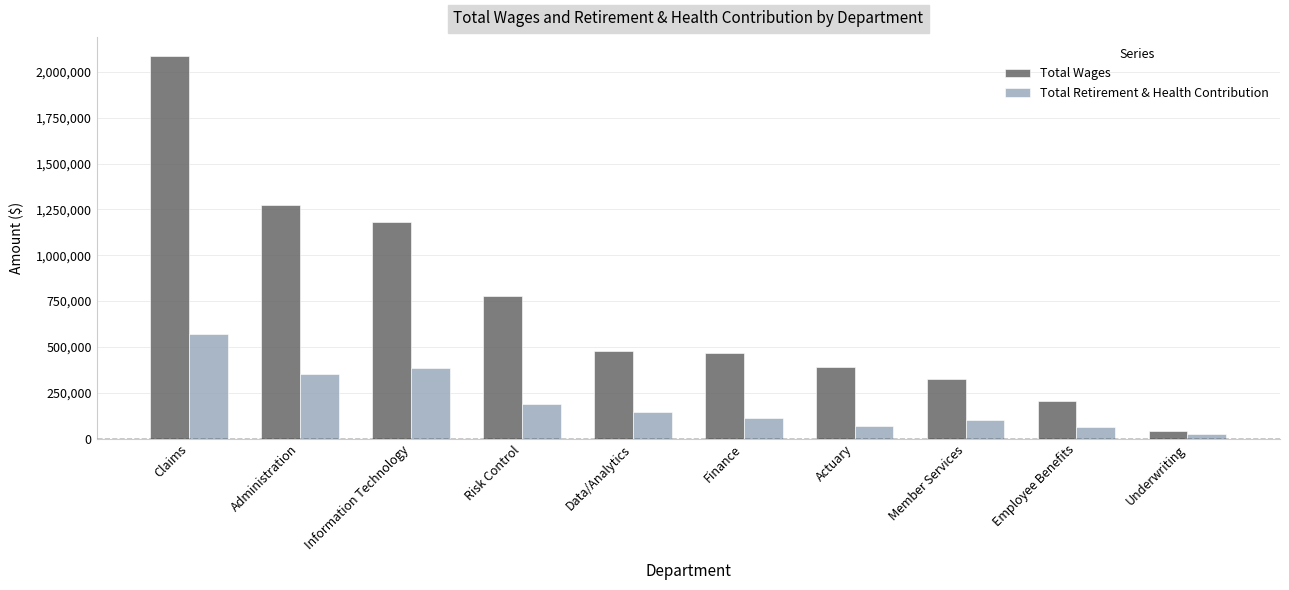

At which category is the sum across all series the highest?

Claims